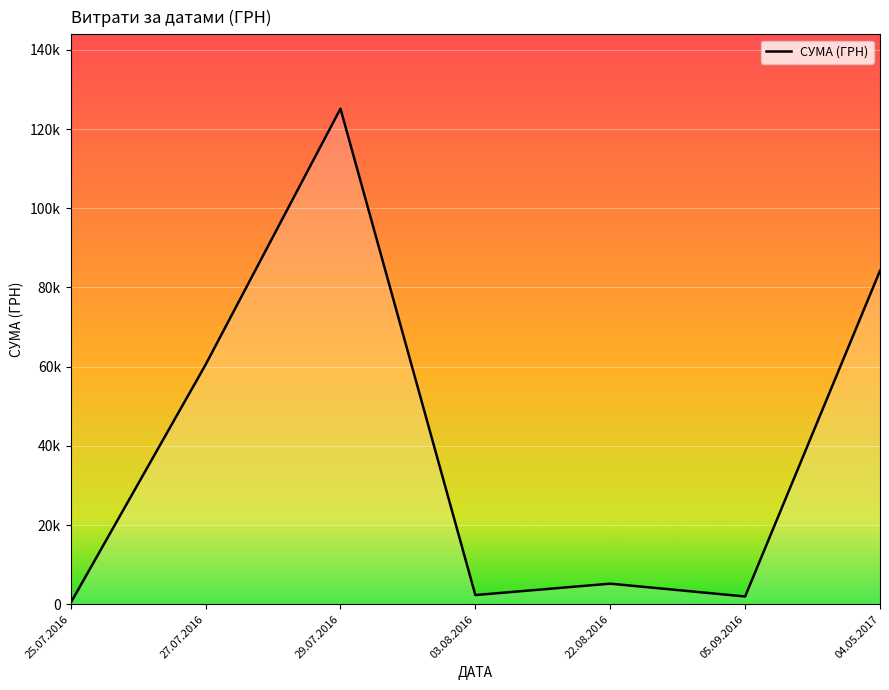

Does the chart have visible grid lines?

Yes